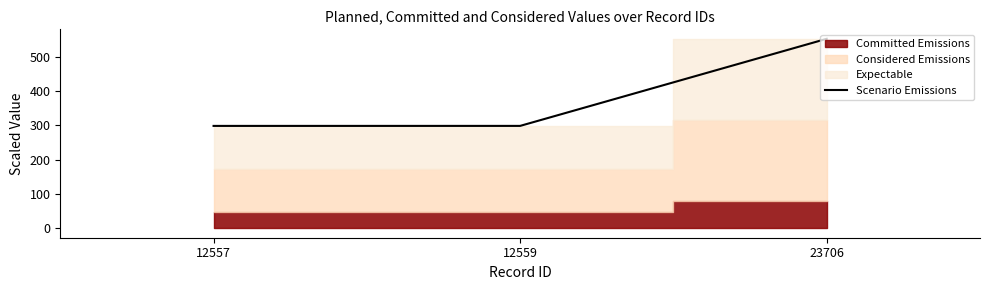

Rank the categories by value from lowest to highest.

12557, 12559, 23706